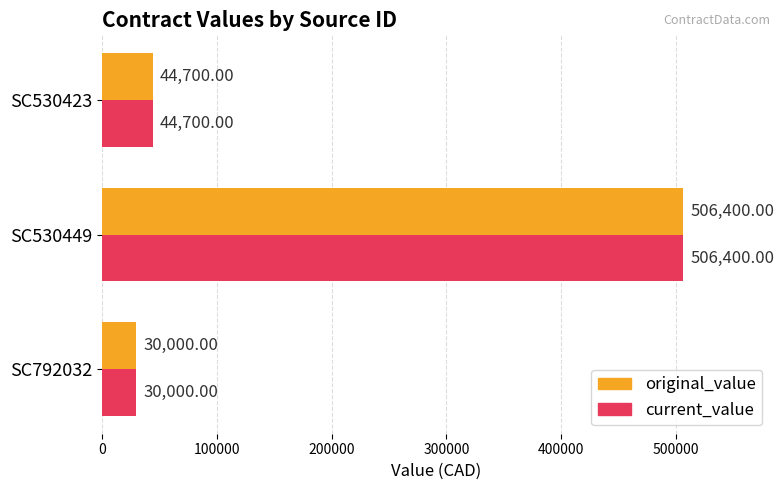

Rank the categories by current_value value from lowest to highest.

SC792032, SC530423, SC530449